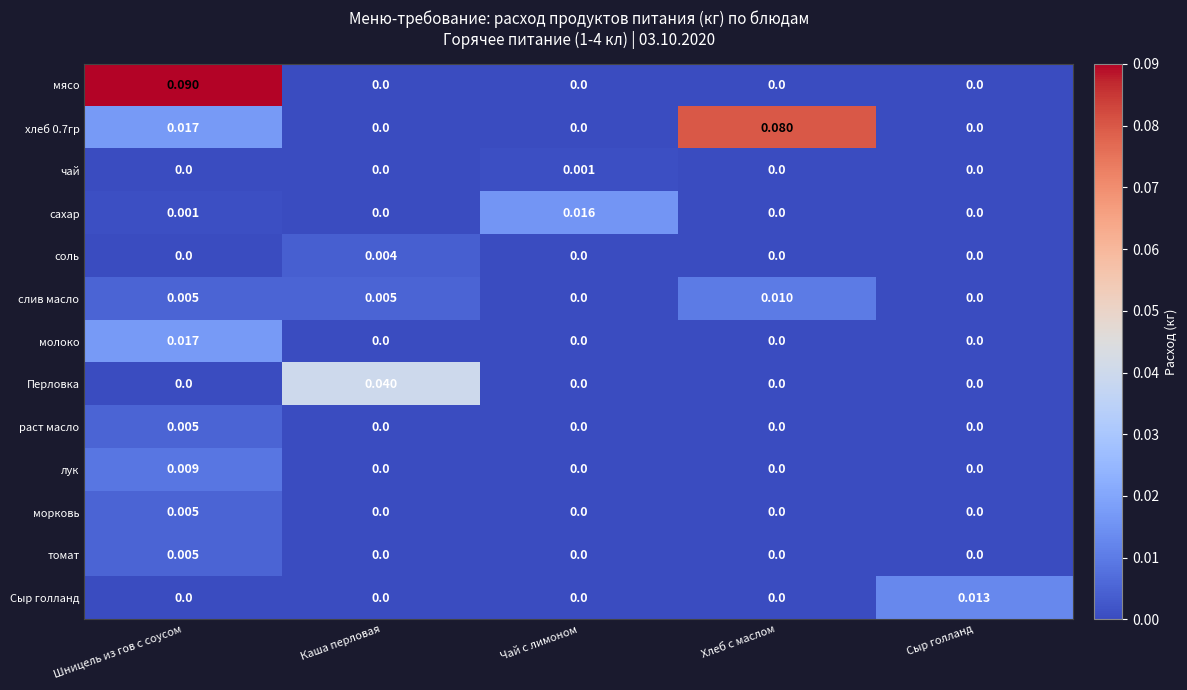

At which label does сахар reach its peak?

Чай с лимоном